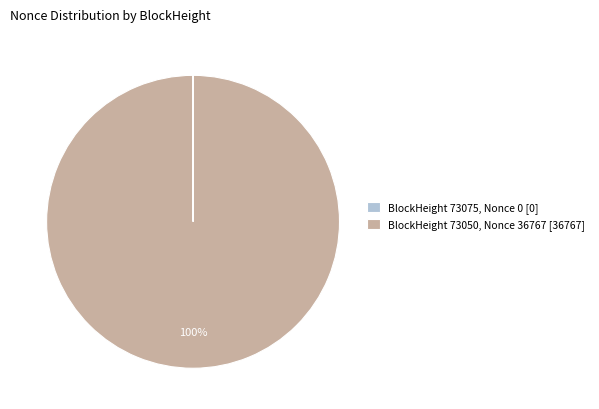

Does any single category account for the majority?

Yes